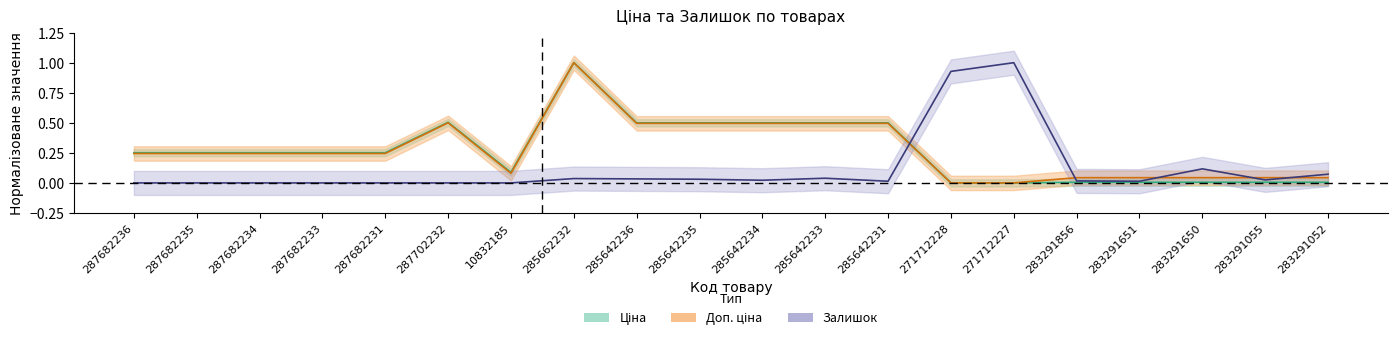

The value of Ціна at 285642234 is 0.5. True or false?

True